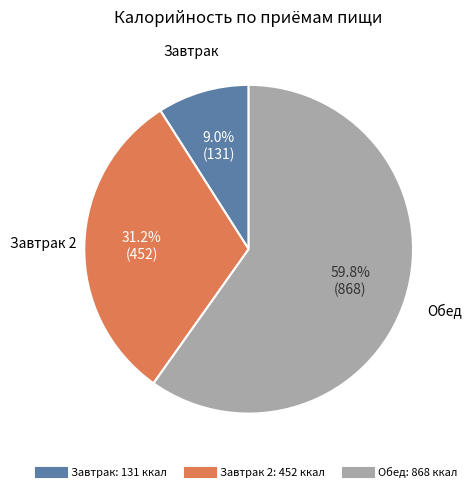

Does any single category account for the majority?

Yes